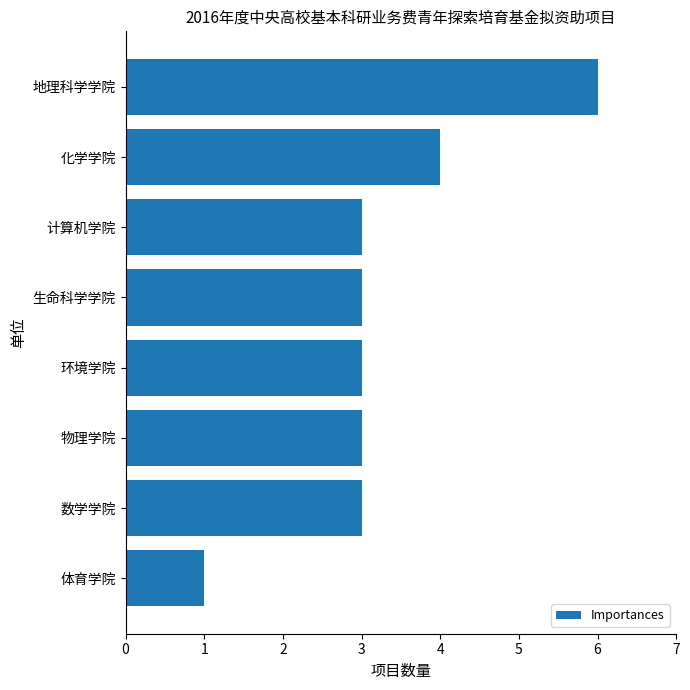

Approximately how many times larger is the value at 物理学院 compared to 计算机学院?

1.0